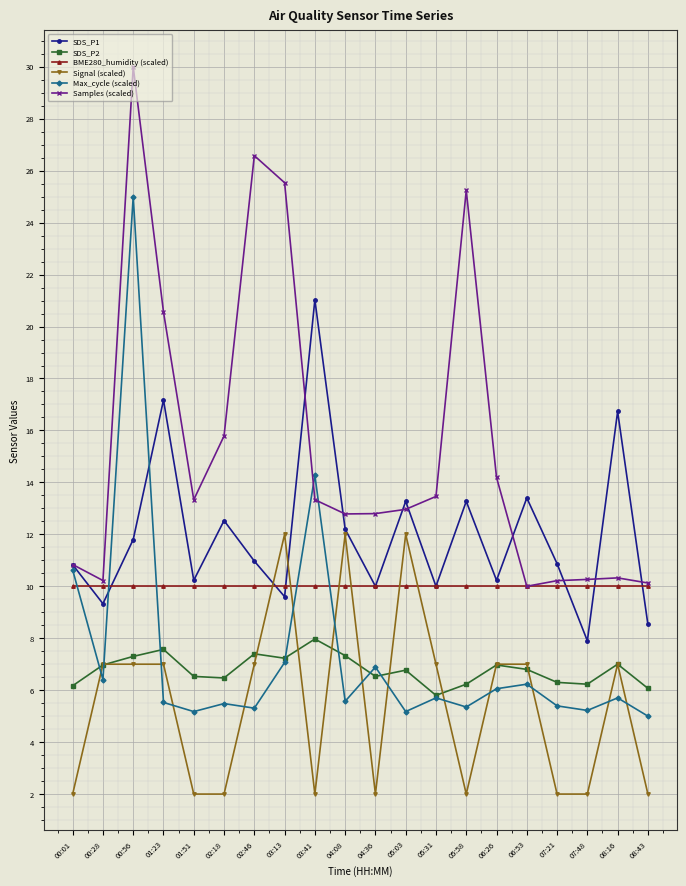

What is the smallest value displayed?

2.0